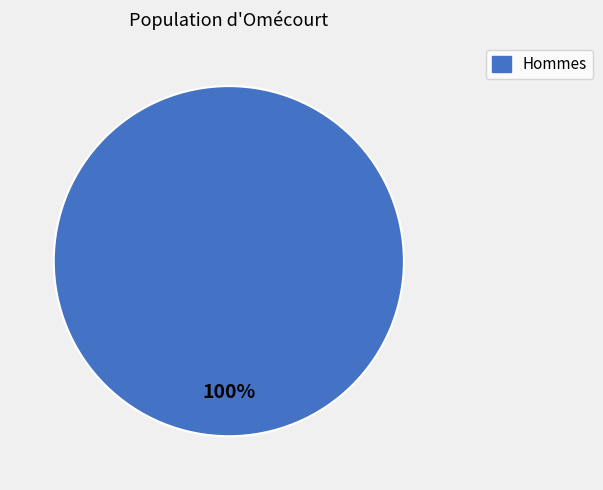

Does any single category account for the majority?

Yes